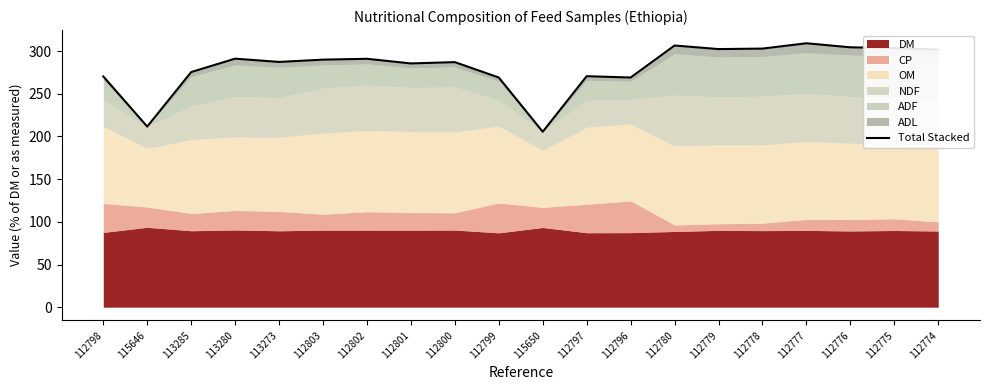

Reading left to right, what are all the values shown in this chart?

270.3	211.5	275.4	291.1	287.2	289.9	290.9	285.5	287.0	269.0	205.5	270.5	269.0	306.5	302.3	302.9	309.1	304.4	303.4	301.7